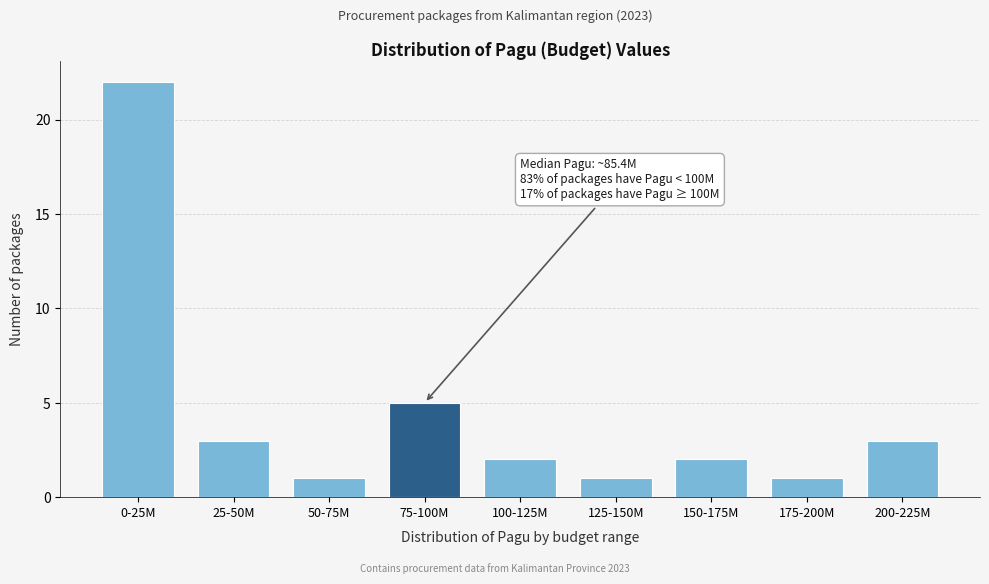

Reading left to right, transcribe all the data shown in this chart.

0-25M=22	25-50M=3	50-75M=1	75-100M=5	100-125M=2	125-150M=1	150-175M=2	175-200M=1	200-225M=3